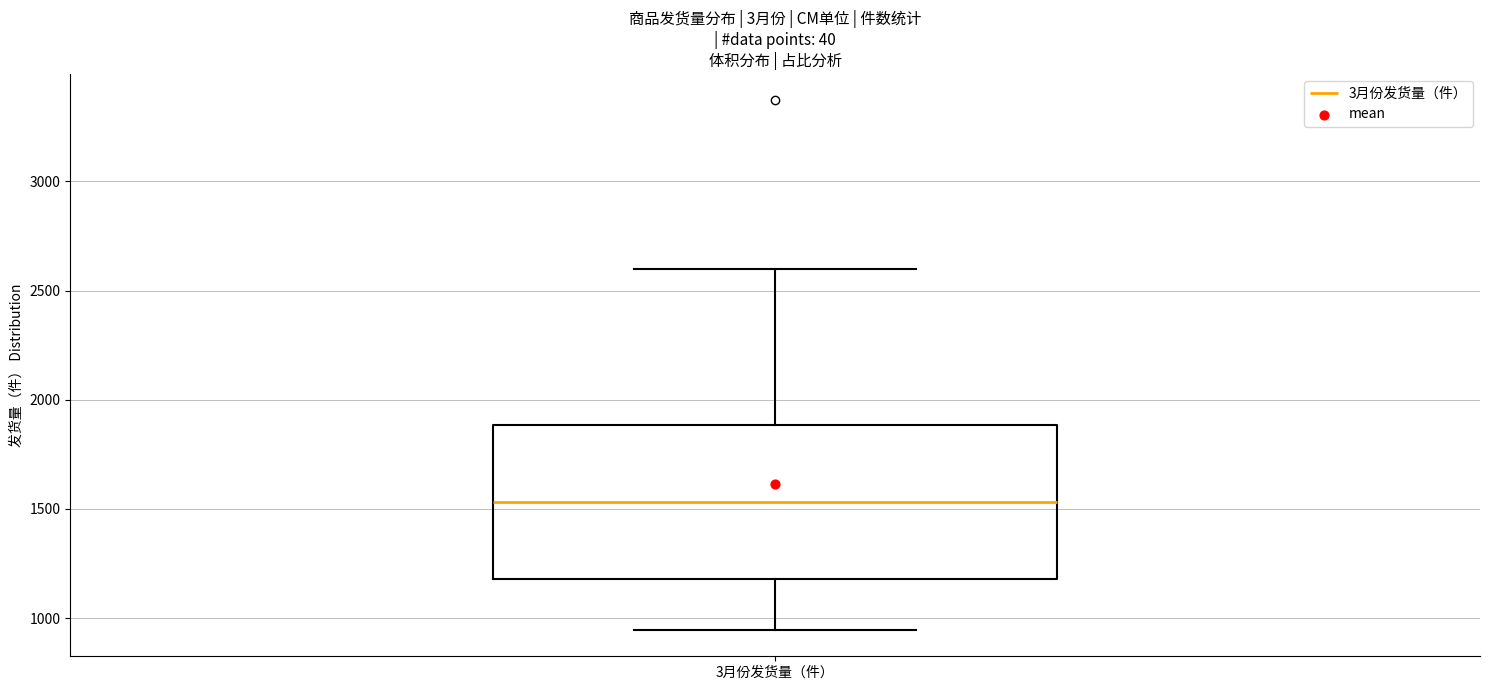

Where does the upper whisker of the box for 3月份发货量（件） end on the y-axis? The values are not printed on the chart, so give them approximately, as read against the axis.

2600